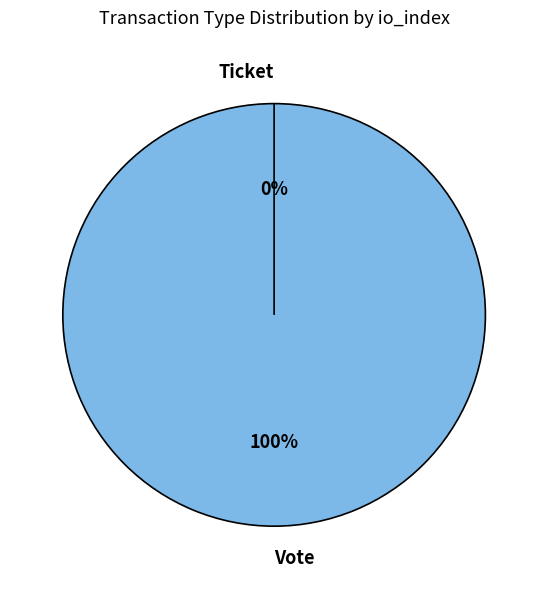

True or false: Ticket accounts for 0% of the total.

True